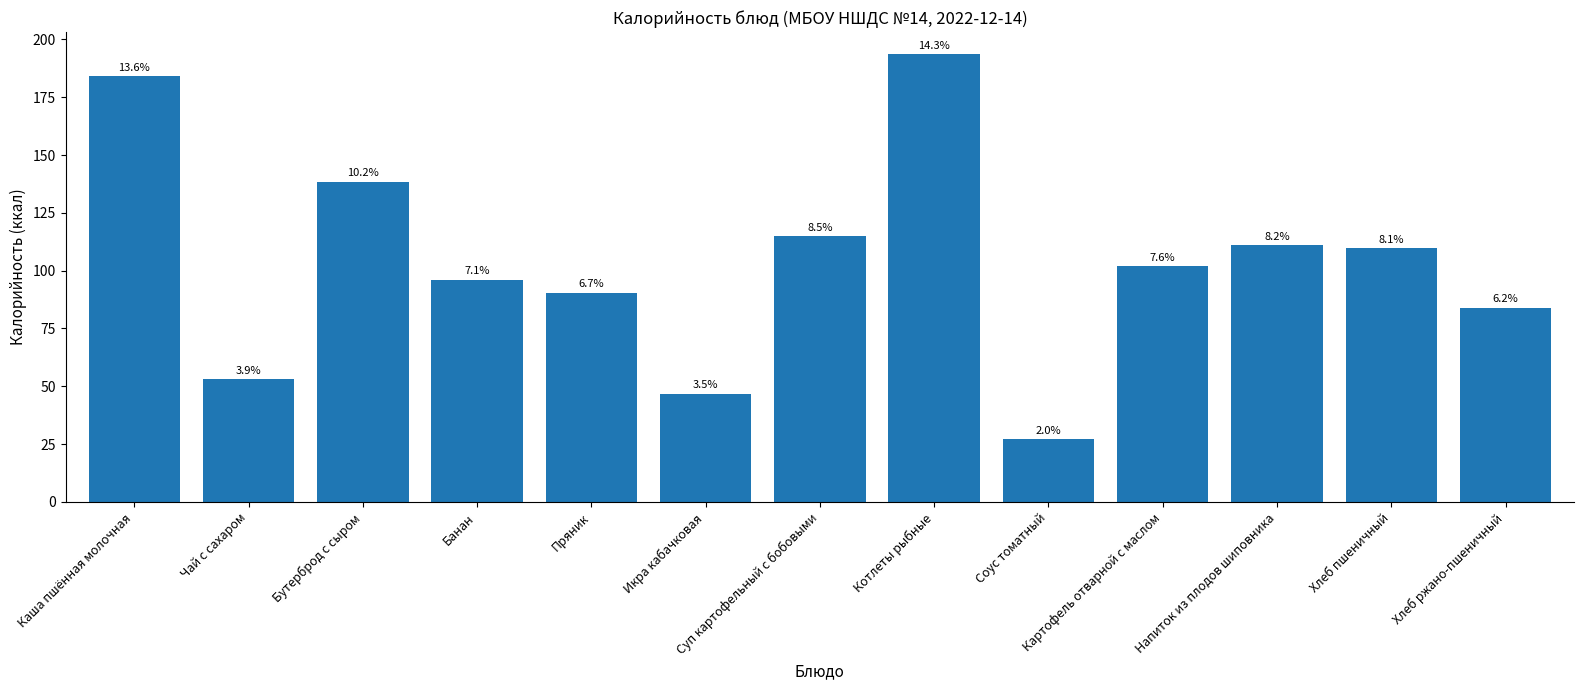

Which has a higher value, Икра кабачковая or Суп картофельный с бобовыми?

Суп картофельный с бобовыми